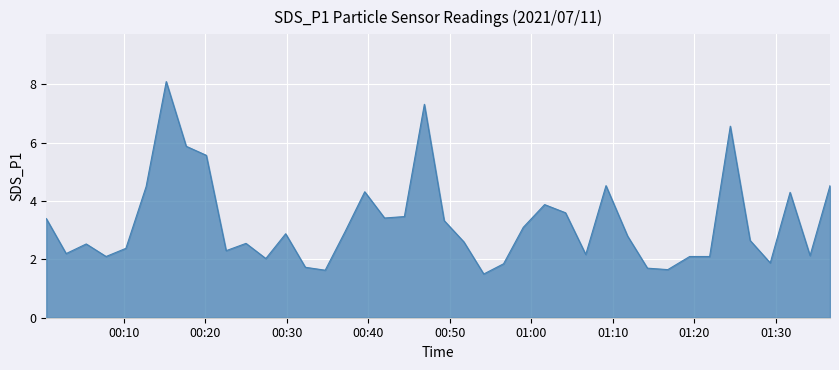

True or false: there are more than 0 points higher than both neighbors.

True